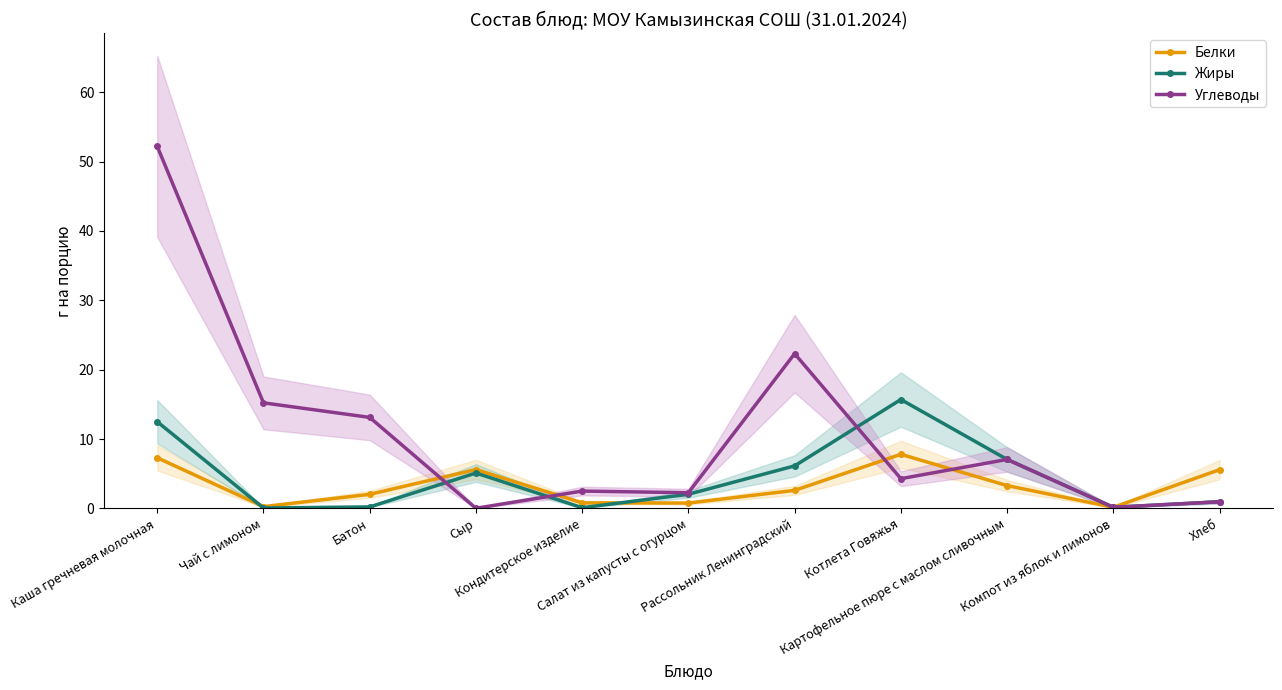

How many values in the Белки series are below 2?

4